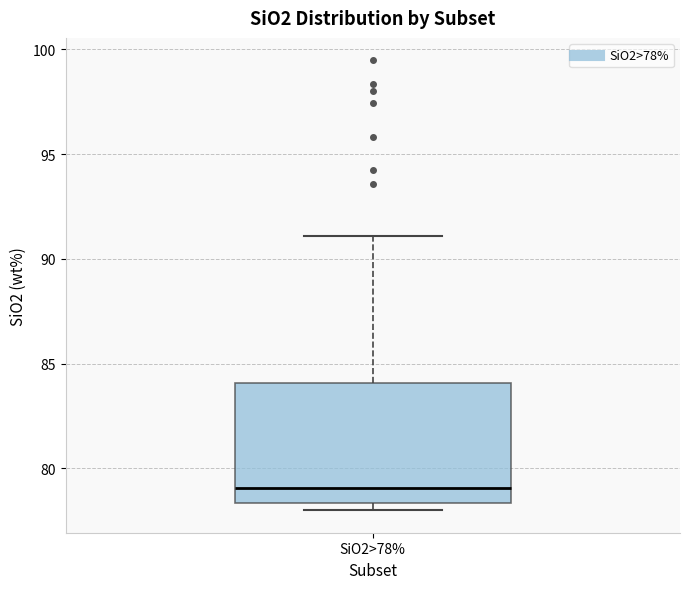

Transcribe this box plot: give where the median line is, the range the box spans, and where the two whiskers end, as read against the y-axis. The values are not printed on the chart, so give them approximately, as read against the axis.

median 79.0, box 78.5 to 84.0, whiskers 78.0 to 91.0